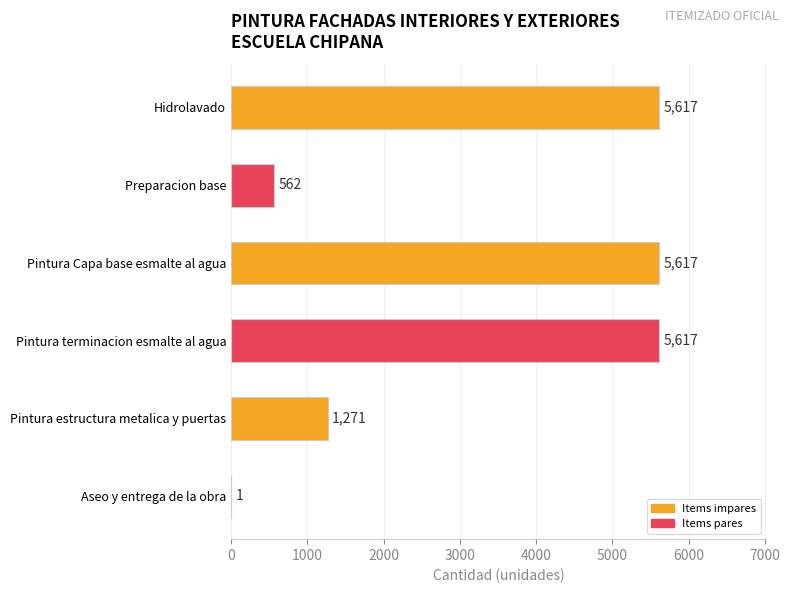

What is the sum of all values?

18685